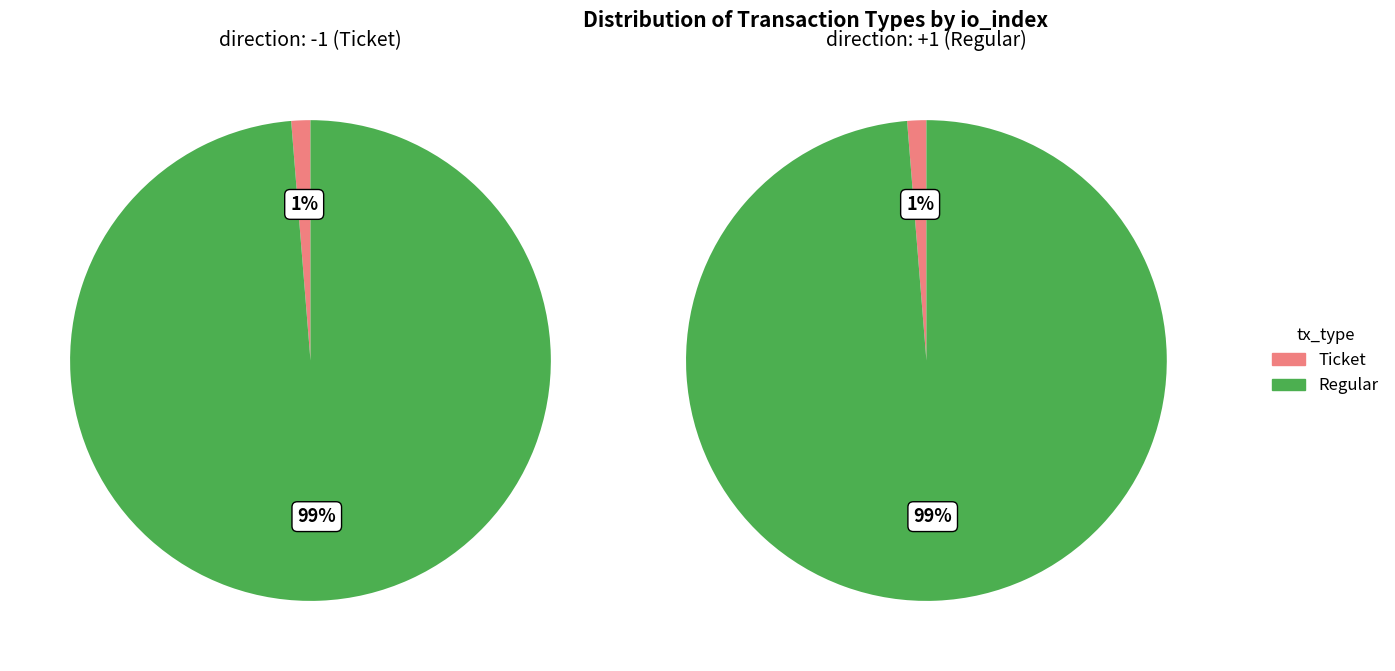

To the nearest percent, what is the average slice percentage?

50%